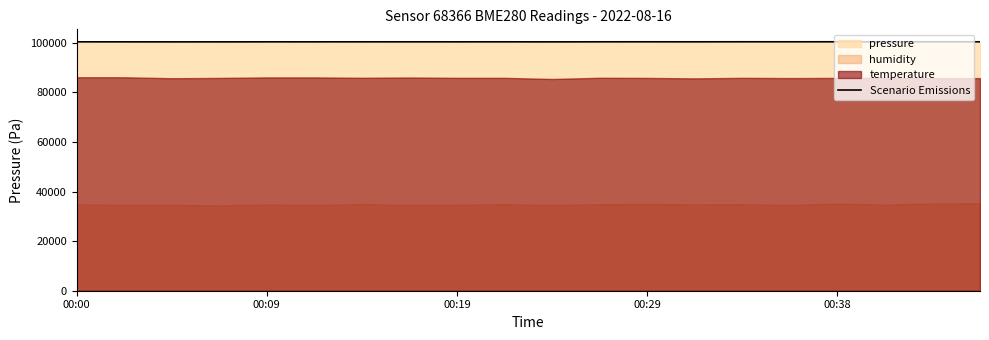

The value of Scenario Emissions at 00:09 is 135858.4. True or false?

False